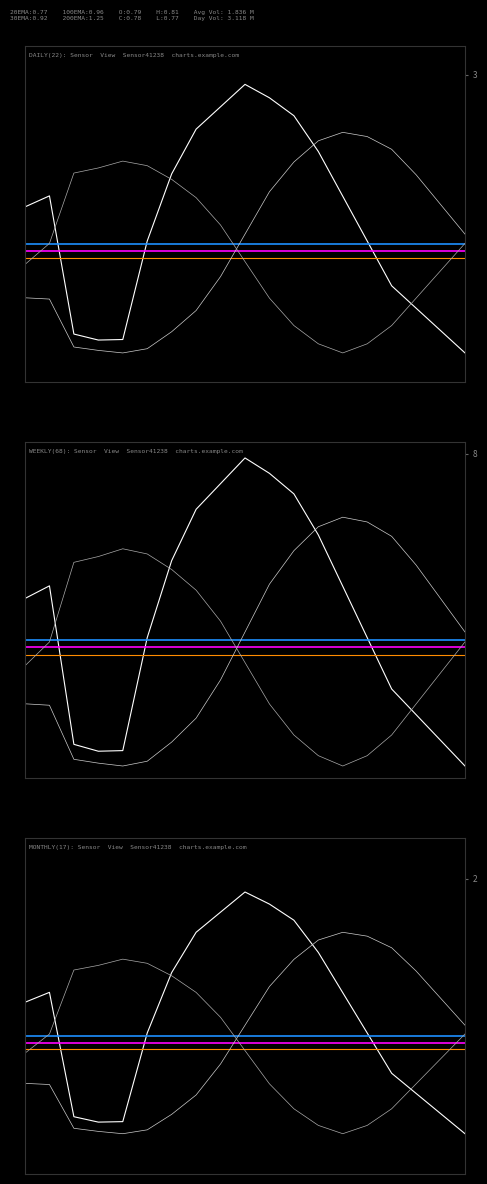

True or false: pressure has a value of 0.1 at 17.

False